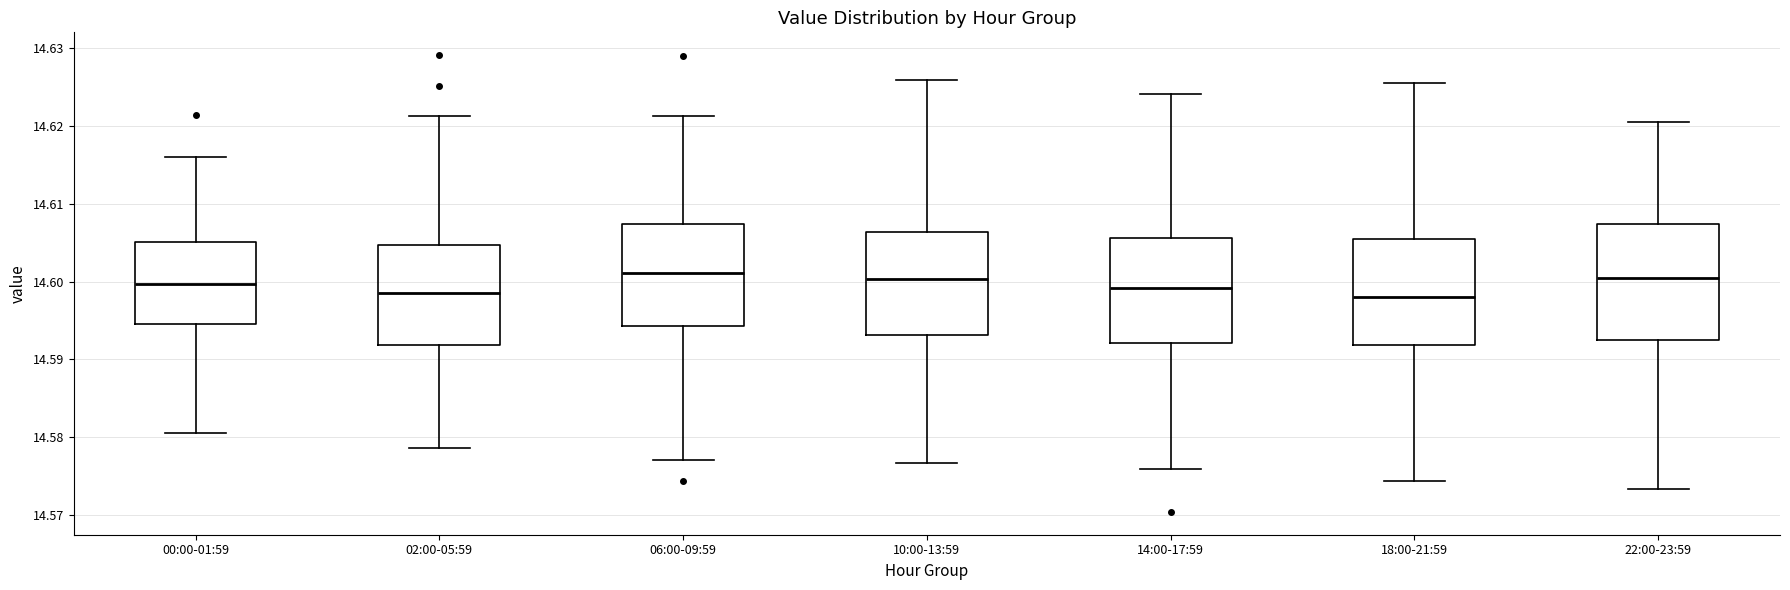

Reading left to right, read every box against the y-axis: the position of its median line, the range the box covers, and the ends of its whiskers. The values are not printed on the chart, so give them approximately, as read against the axis.

00:00-01:59: median 14.600, box 14.595 to 14.605, whiskers 14.580 to 14.616
02:00-05:59: median 14.599, box 14.592 to 14.605, whiskers 14.579 to 14.621
06:00-09:59: median 14.601, box 14.594 to 14.607, whiskers 14.577 to 14.621
10:00-13:59: median 14.600, box 14.593 to 14.606, whiskers 14.577 to 14.626
14:00-17:59: median 14.599, box 14.592 to 14.606, whiskers 14.576 to 14.624
18:00-21:59: median 14.598, box 14.592 to 14.605, whiskers 14.574 to 14.625
22:00-23:59: median 14.601, box 14.593 to 14.607, whiskers 14.573 to 14.620